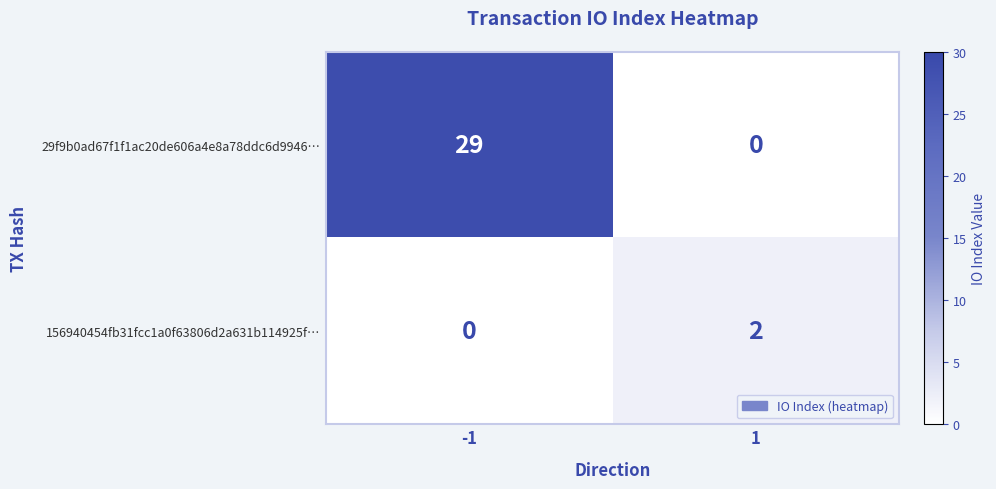

Which series has the largest total across all categories?

29f9b0ad67f1f1ac20de606a4e8a78ddc6d9946…